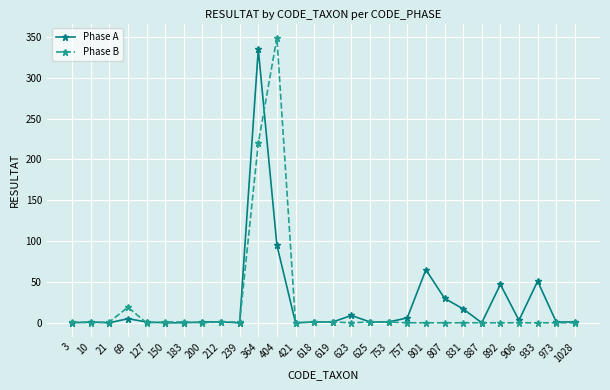

What is the difference between the Phase B values at 404 and 3?

348